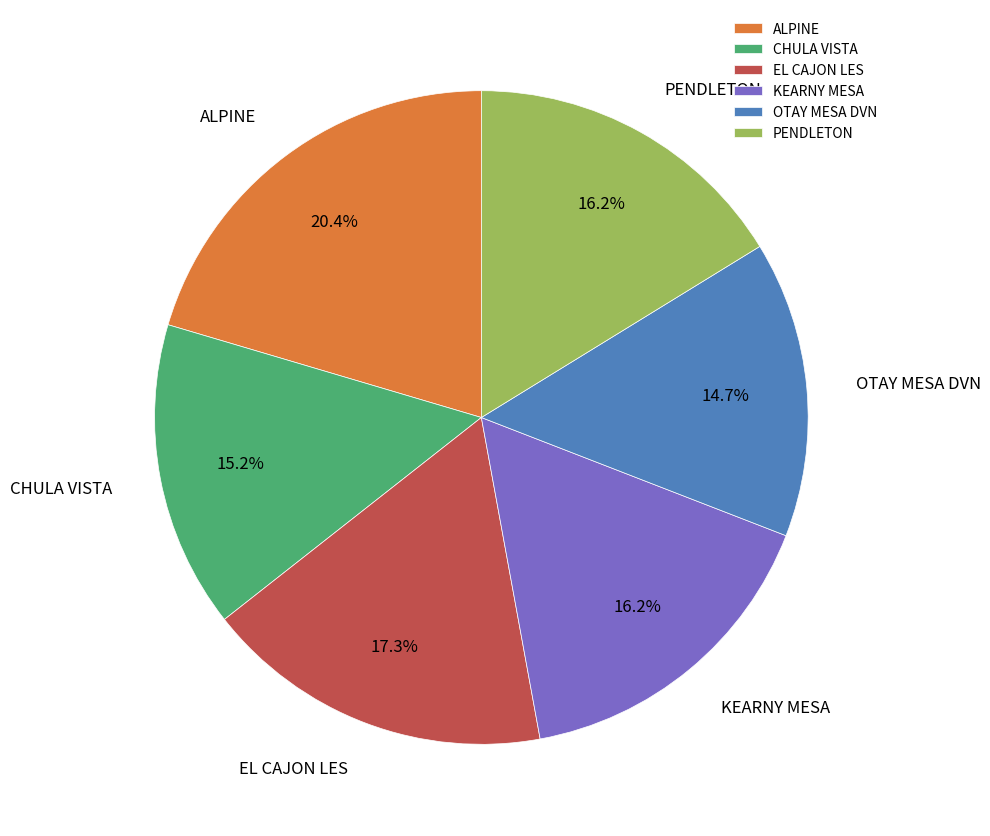

Do PENDLETON and OTAY MESA DVN together represent more than half of the pie?

No